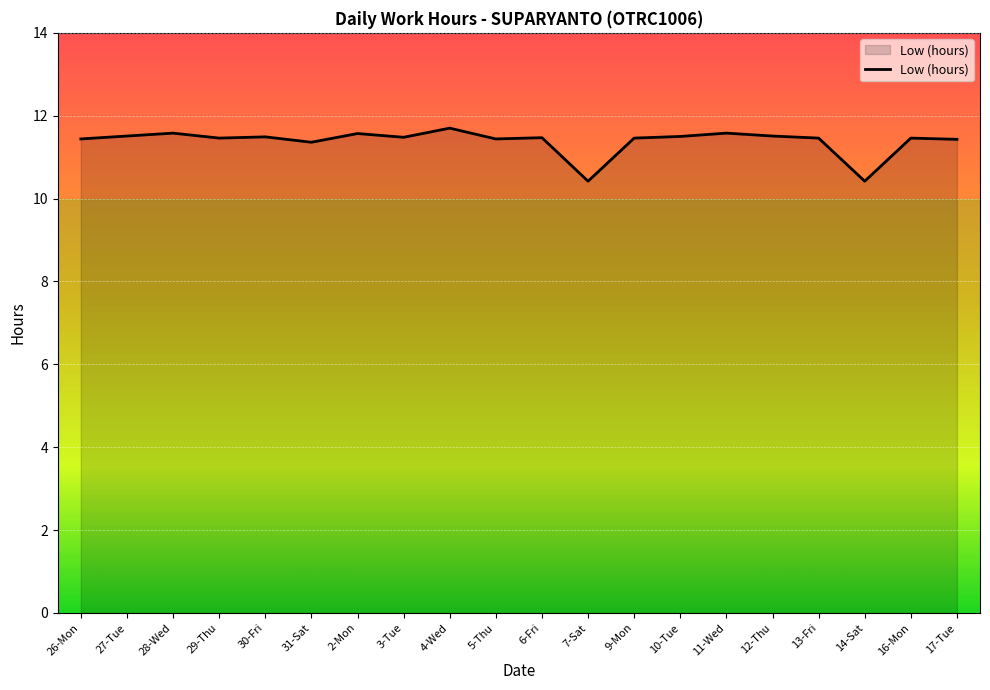

What is the difference between the second highest and second lowest values?

1.2